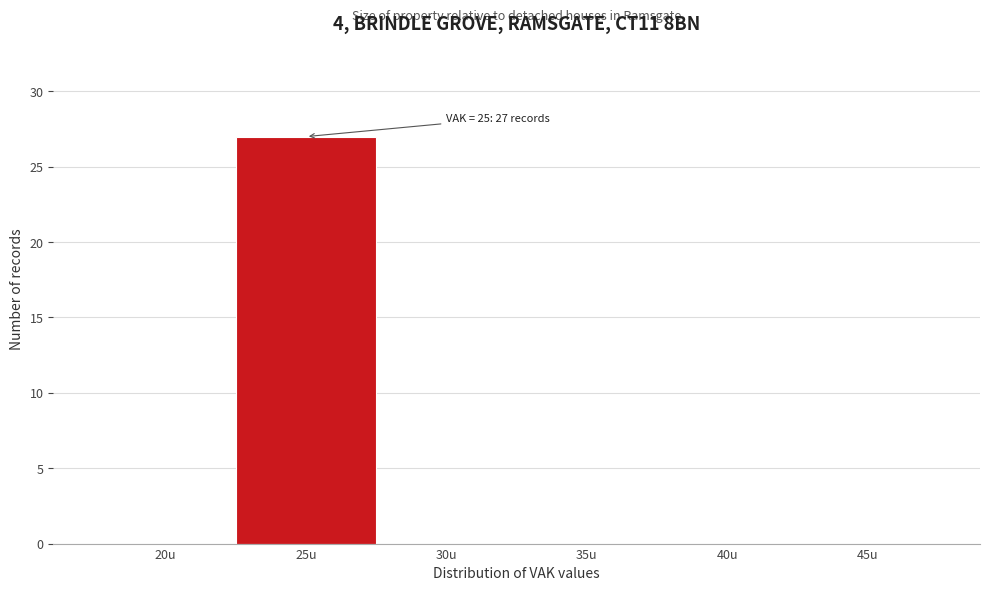

Reading right to left, what are all the values shown in this chart?

45u=0	40u=0	35u=0	30u=0	25u=27	20u=0